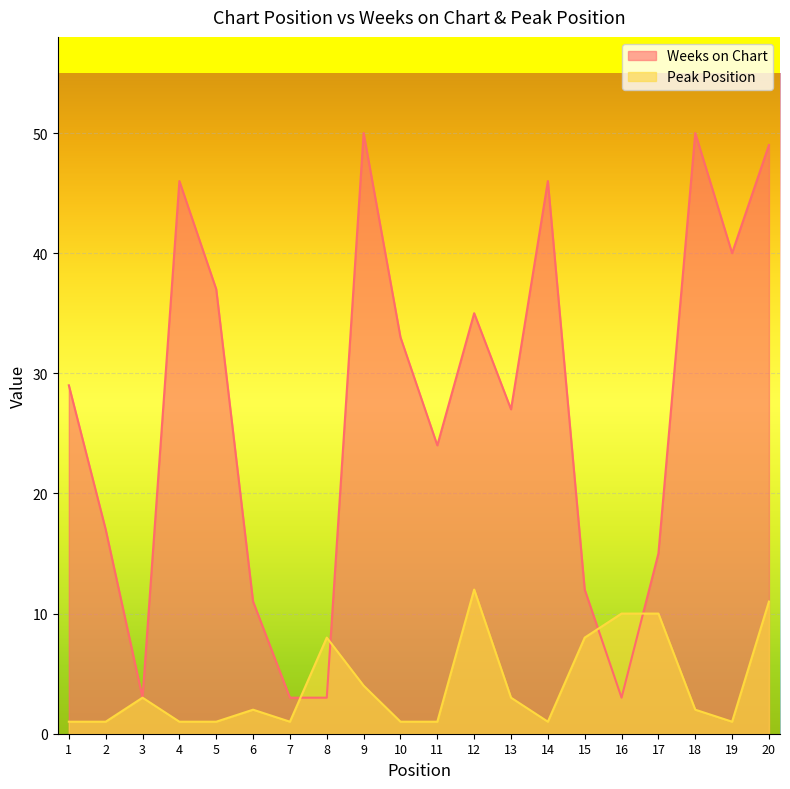

Which series has the largest range (max minus min)?

Weeks on Chart